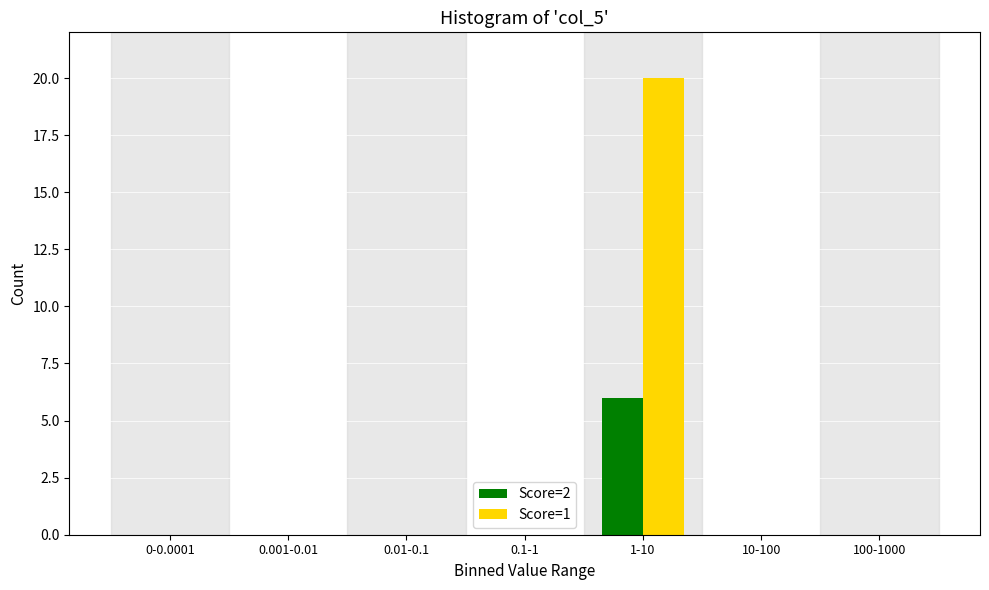

Reading right to left, transcribe all the data shown in this chart.

Score=2: 0	0	6	0	0	0	0
Score=1: 0	0	20	0	0	0	0